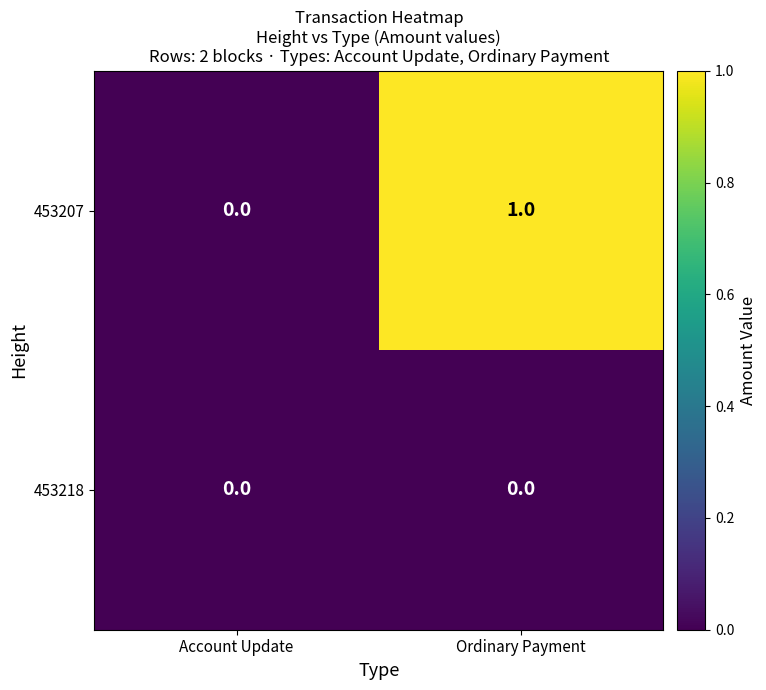

Reading left to right, extract all data points from this chart.

453207: 0	1
453218: 0	0